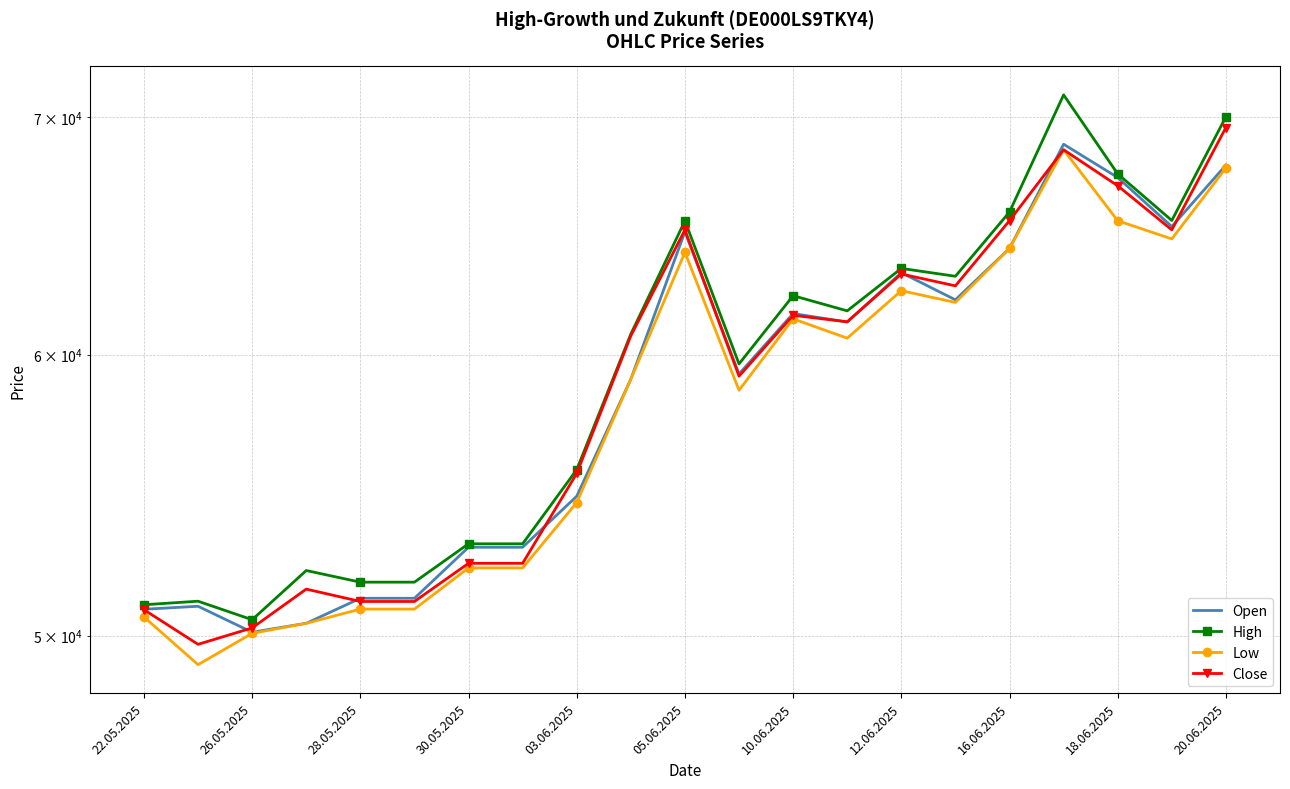

Is this an area chart (filled region under the line)?

No